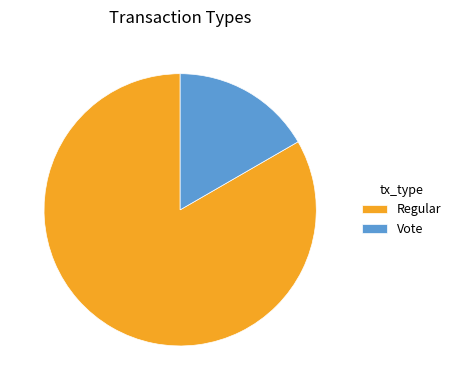

Do Vote and Regular together represent more than half of the pie?

Yes